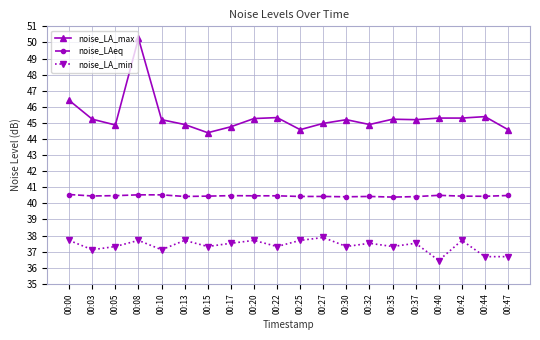

True or false: noise_LA_max and noise_LAeq intersect in this chart.

False